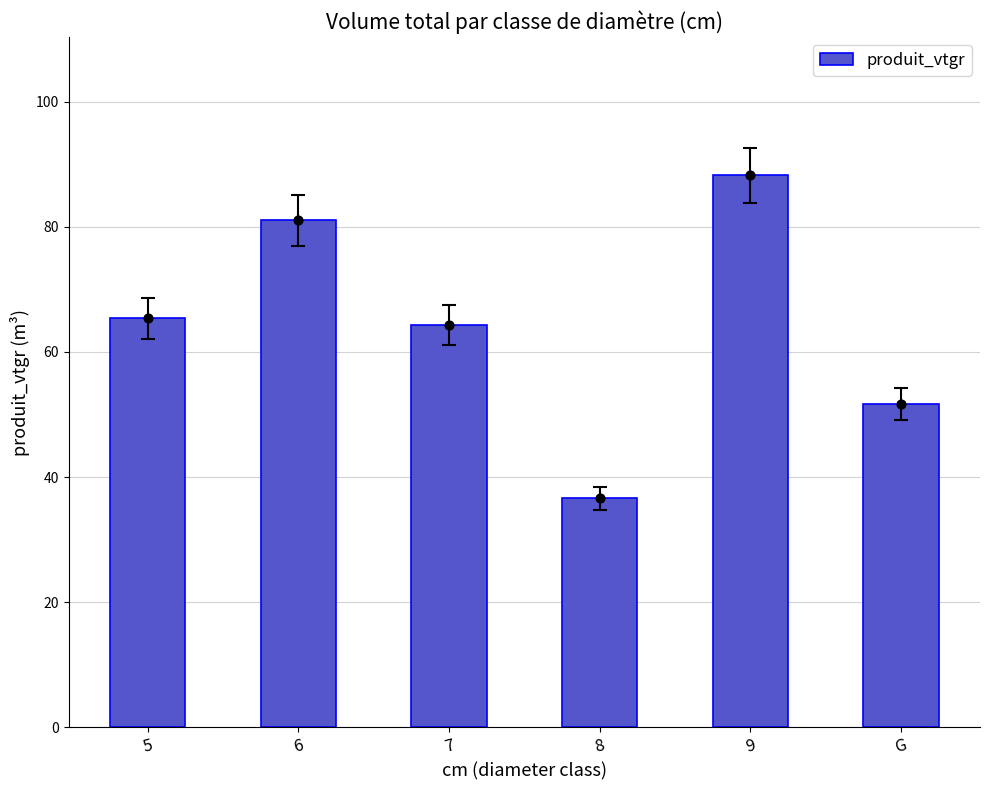

What is the change in value from 5 to 9?

+22.9